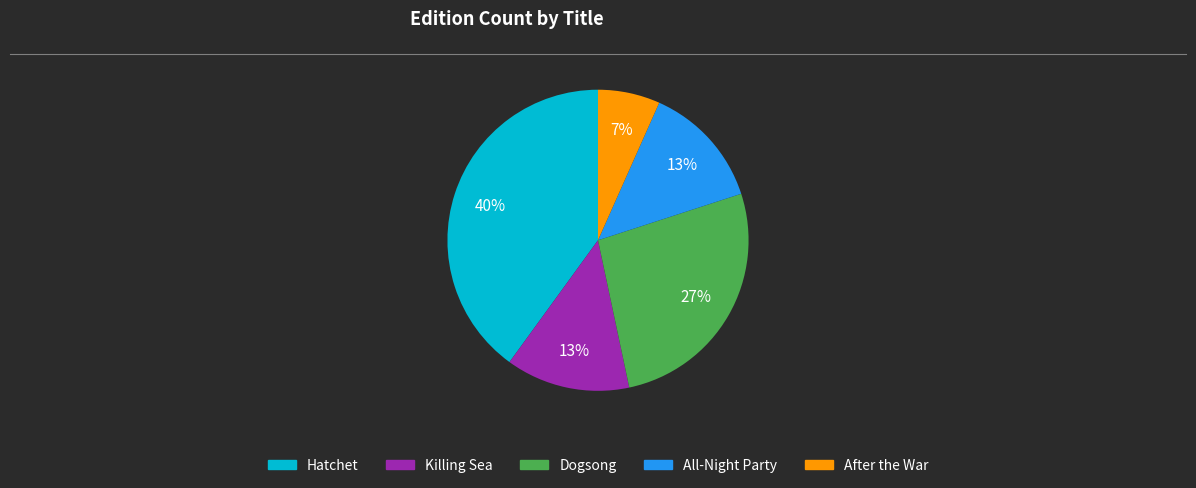

What percentage is the Dogsong slice, to the nearest percent?

27%